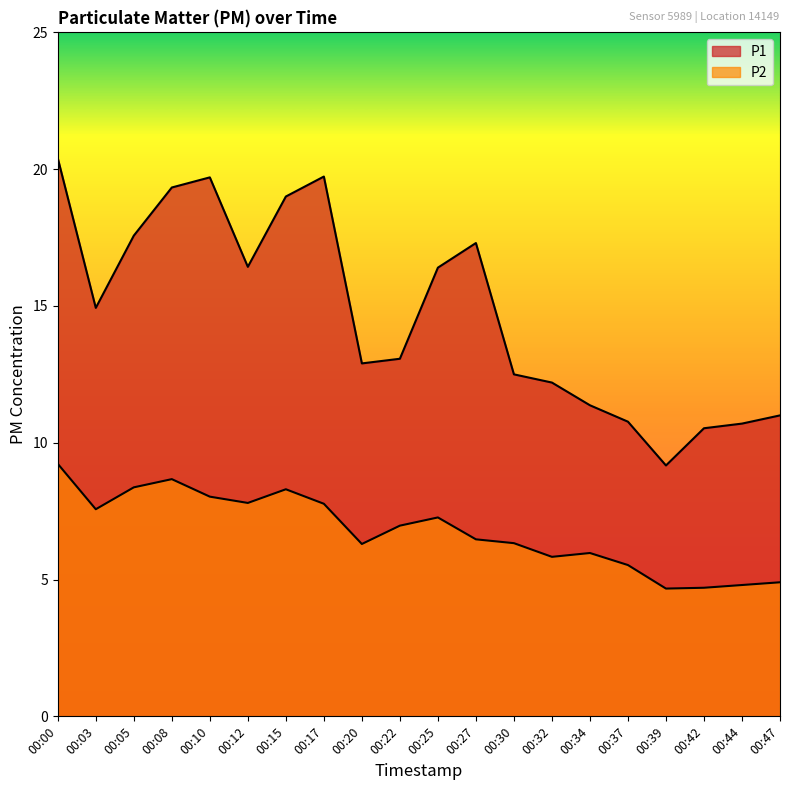

True or false: P1 has a value of 12.2 at 00:32.

True